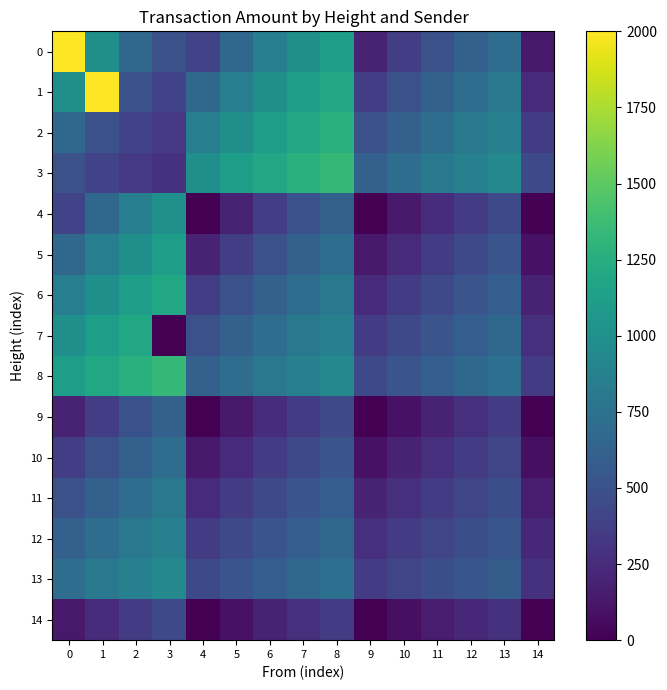

At 2, list the series in order from smallest to largest.

3, 14, 2, 1, 9, 10, 0, 11, 12, 4, 13, 5, 6, 7, 8